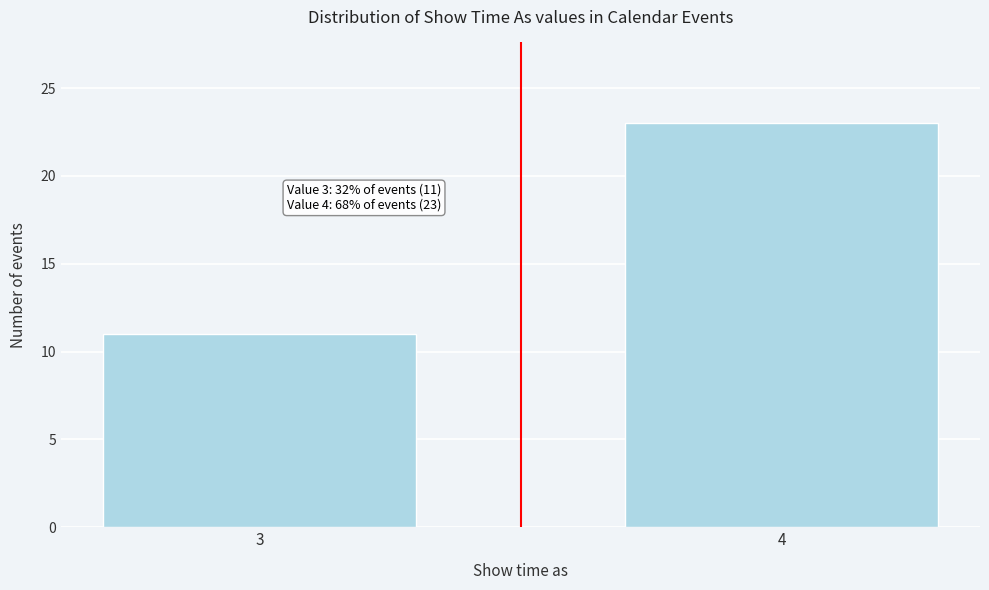

Reading left to right, transcribe all the data shown in this chart.

3=11	4=23